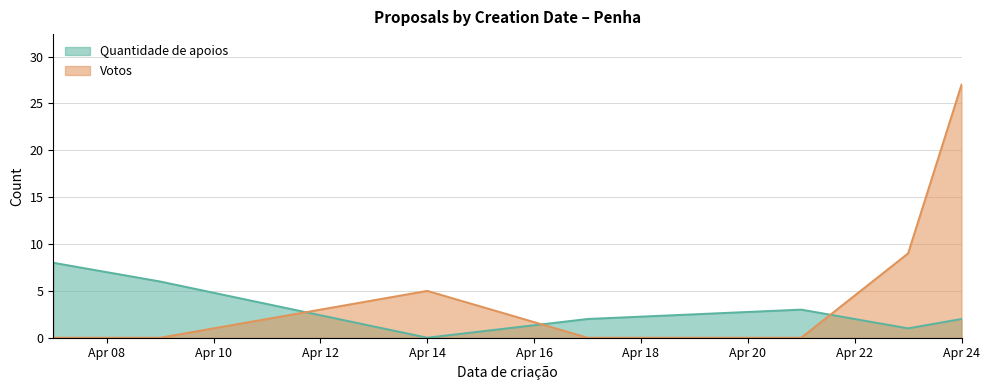

What is the sum of all Votos values?

41